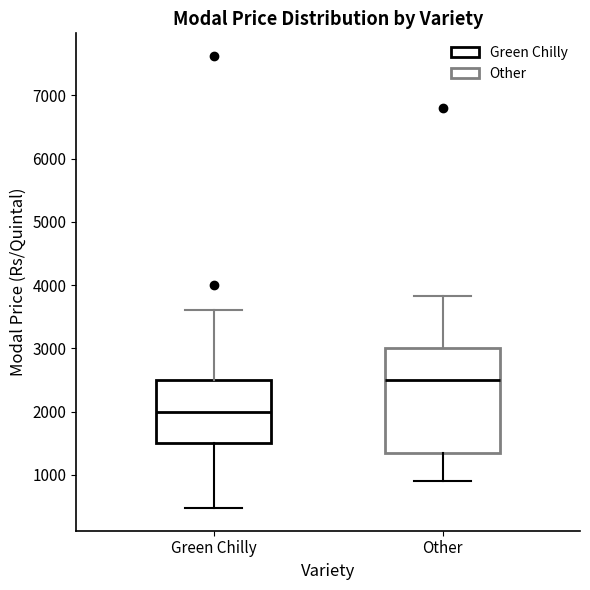

Which box's median line is the lowest?

Green Chilly